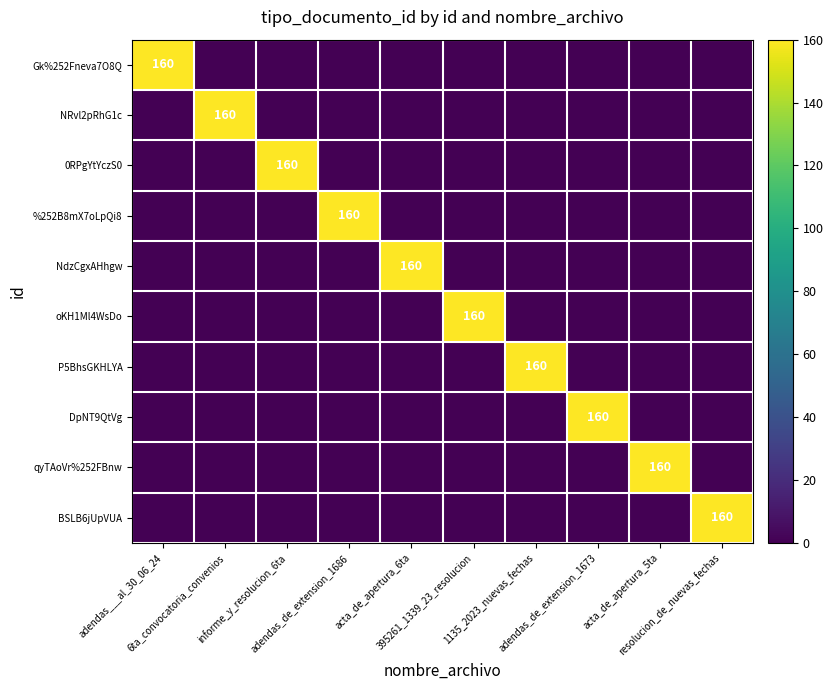

What is the maximum value shown in the chart?

160